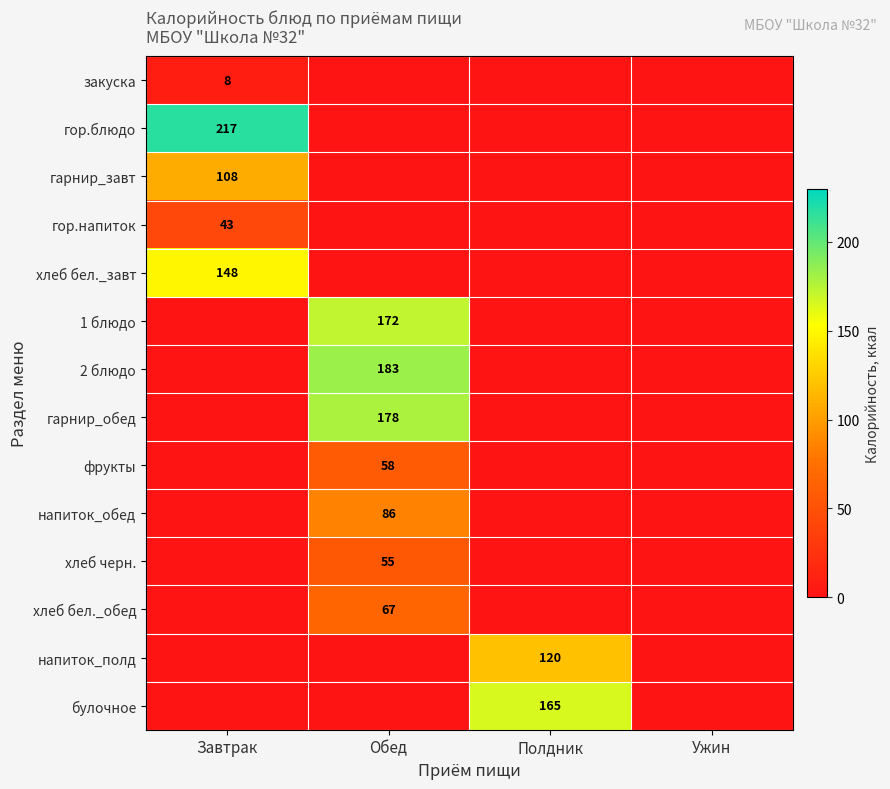

Between Завтрак and Обед, which is larger?

Завтрак